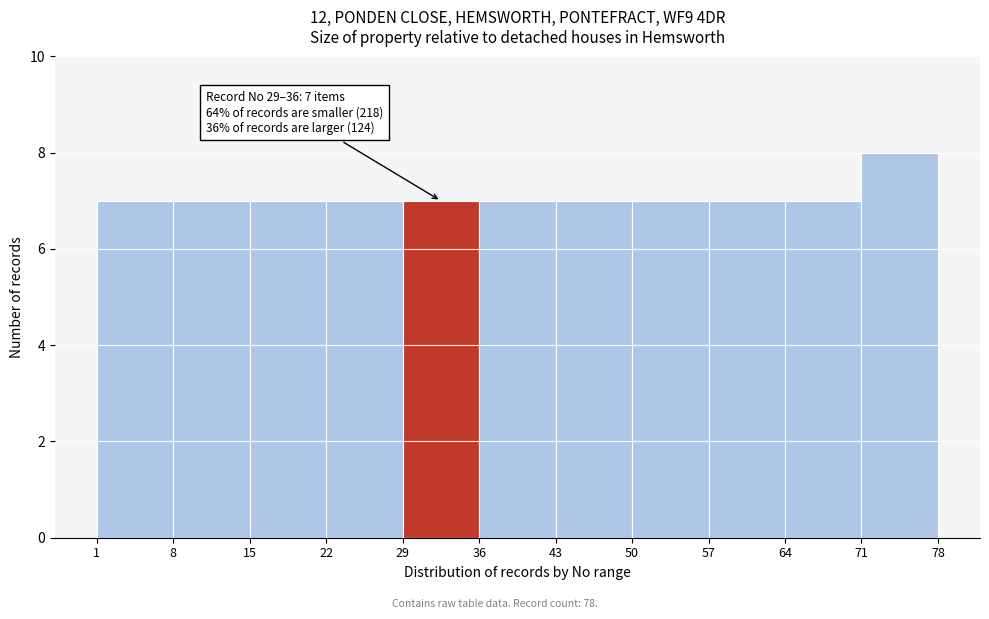

Which range on the x-axis has the tallest bar?

71 to 78